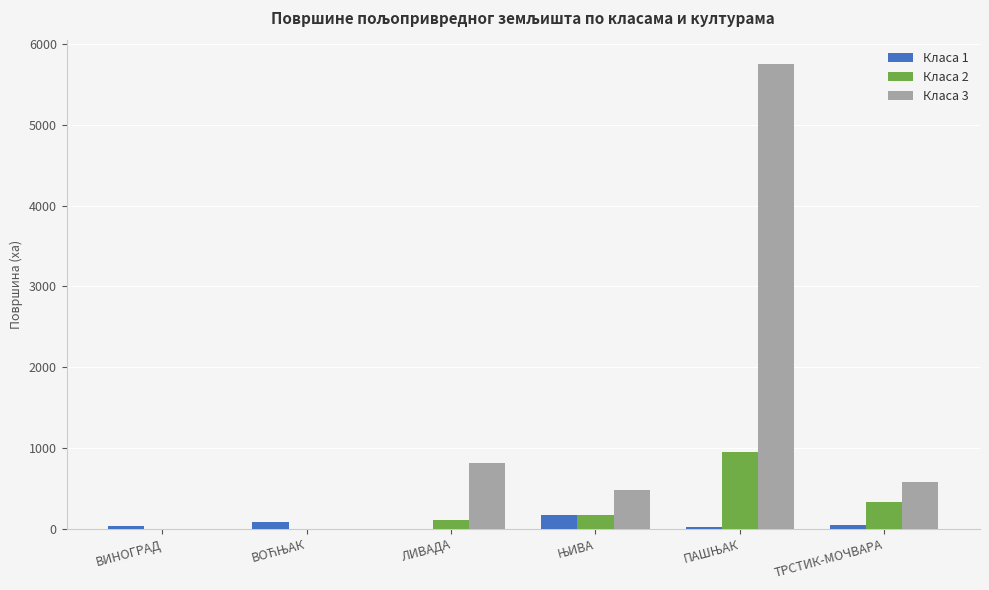

True or false: Класа 3 has a value of 0.0 at ВИНОГРАД.

True